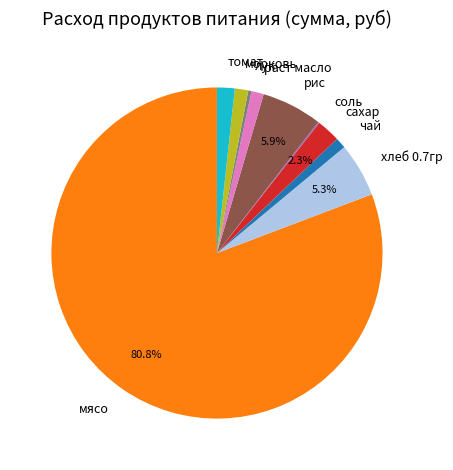

Which category accounts for the majority?

мясо